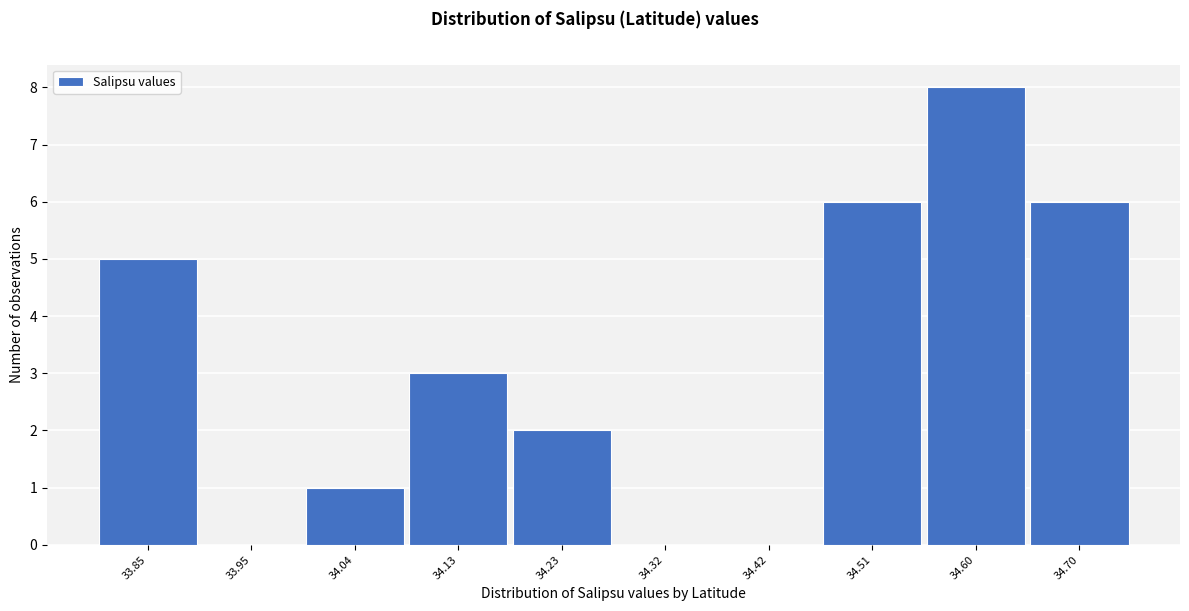

Reading left to right, transcribe all the data shown in this chart.

33.85=5	33.95=0	34.04=1	34.13=3	34.23=2	34.32=0	34.42=0	34.51=6	34.60=8	34.70=6